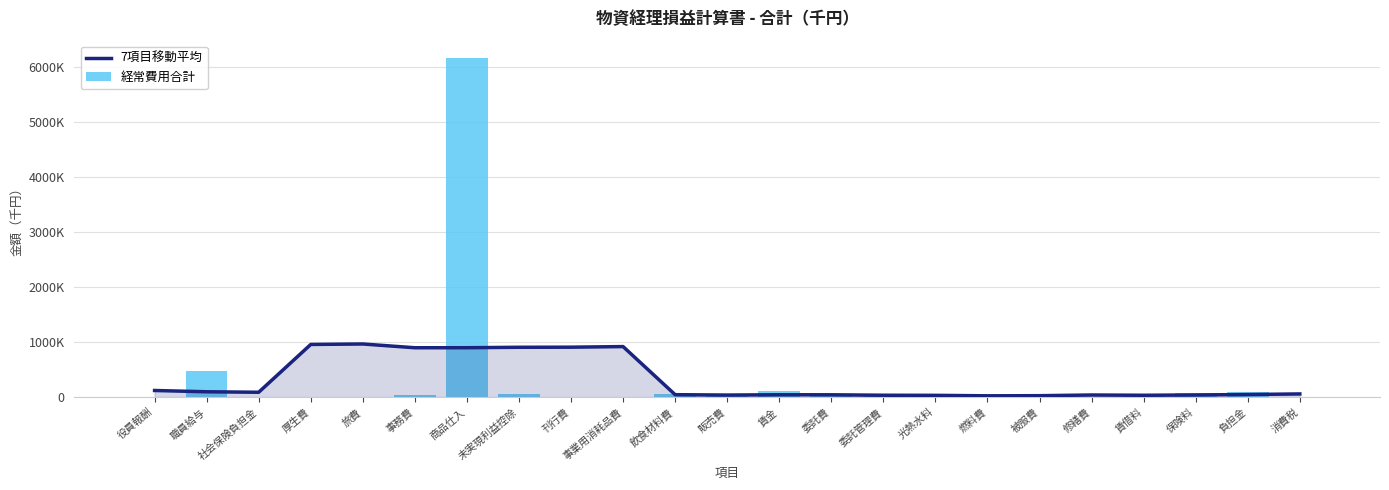

What is the difference between the 経常費用合計 values at 刊行費 and 燃料費?

42.0